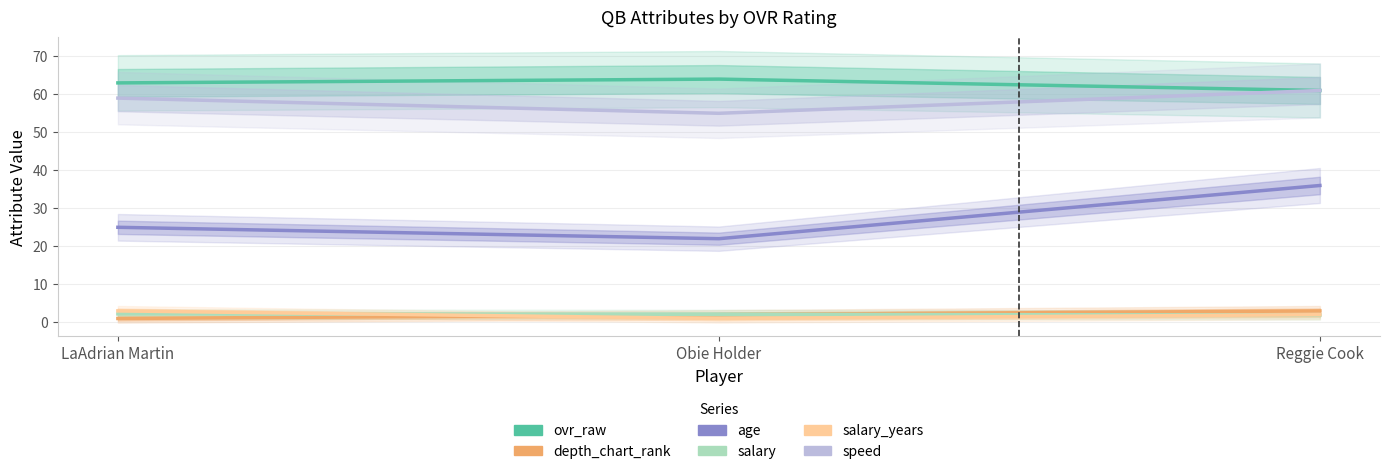

What is the average value of the speed series?

58.3